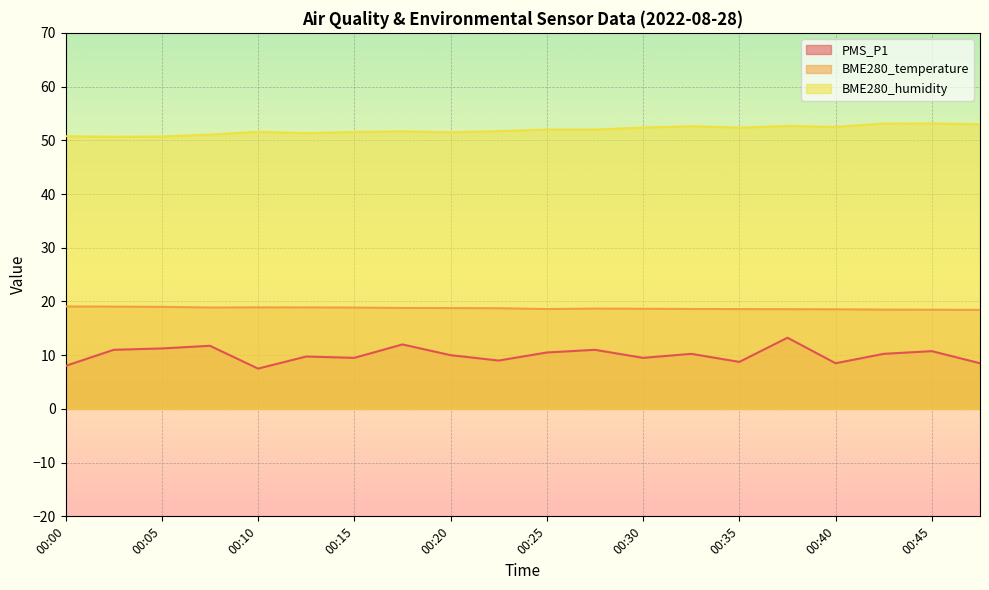

What is the spread (max minus min) of values at 00:15?

42.0